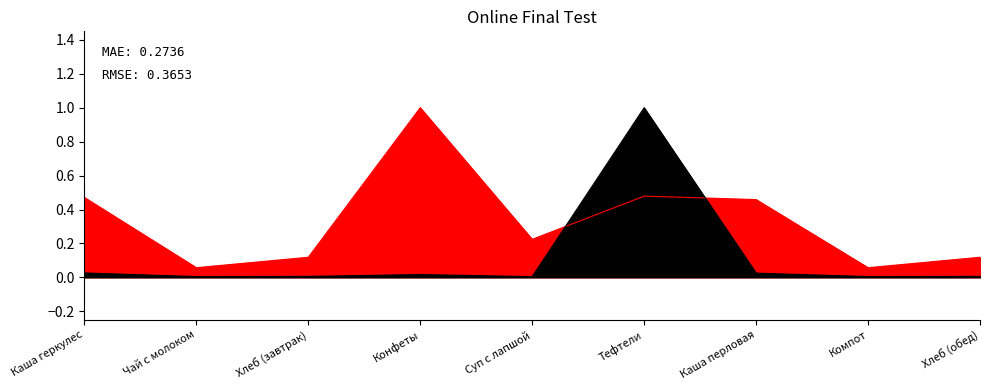

Reading left to right, what are all the values shown in this chart?

Калорийность: Каша геркулес=0.5	Чай с молоком=0.1	Хлеб (завтрак)=0.1	Конфеты=1.0	Суп с лапшой=0.2	Тефтели=0.5	Каша перловая=0.5	Компот=0.1	Хлеб (обед)=0.1
Белки: Каша геркулес=0.0	Чай с молоком=0.0	Хлеб (завтрак)=0.0	Конфеты=0.0	Суп с лапшой=0.0	Тефтели=1.0	Каша перловая=0.0	Компот=0.0	Хлеб (обед)=0.0